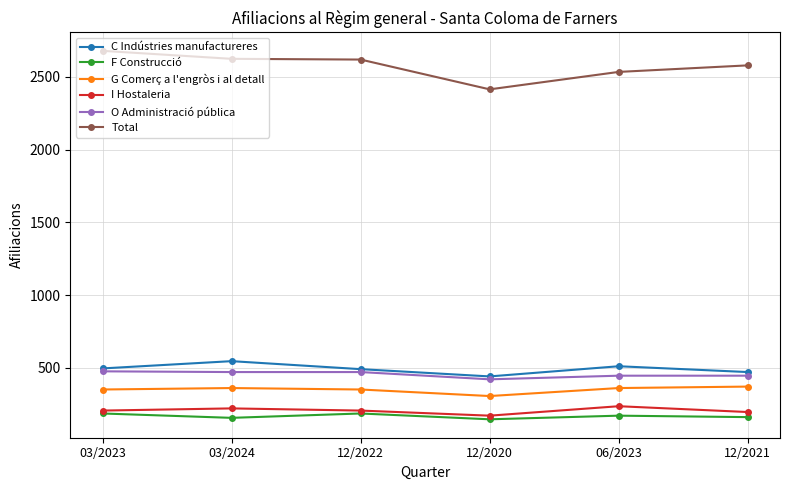

Is this an area chart (filled region under the line)?

No